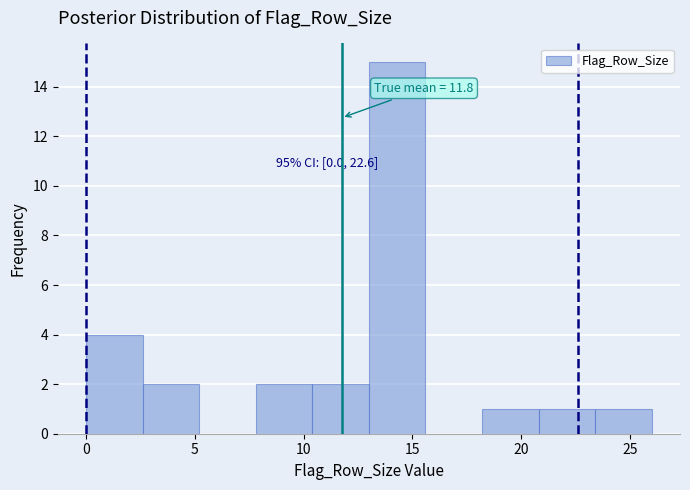

Over which range of the x-axis is the bar tallest?

13.0 to 15.6